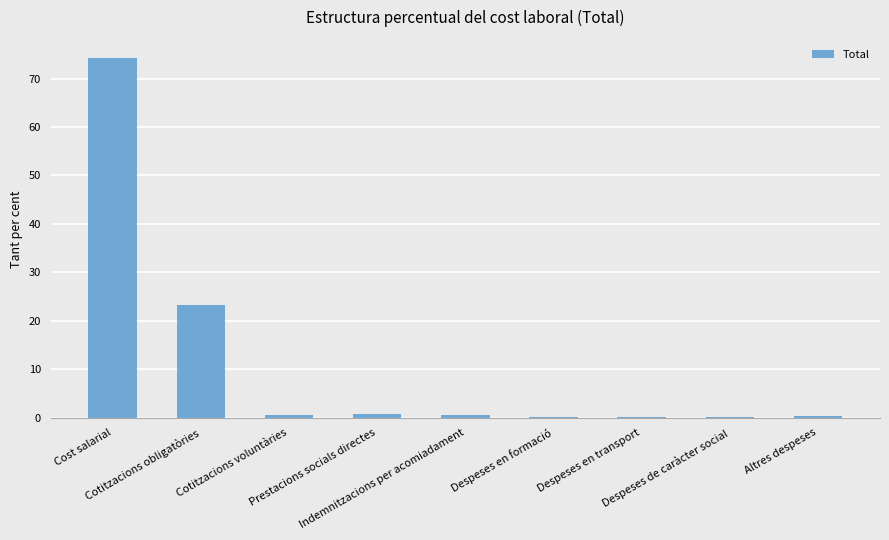

What is the sum of all values?

100.0